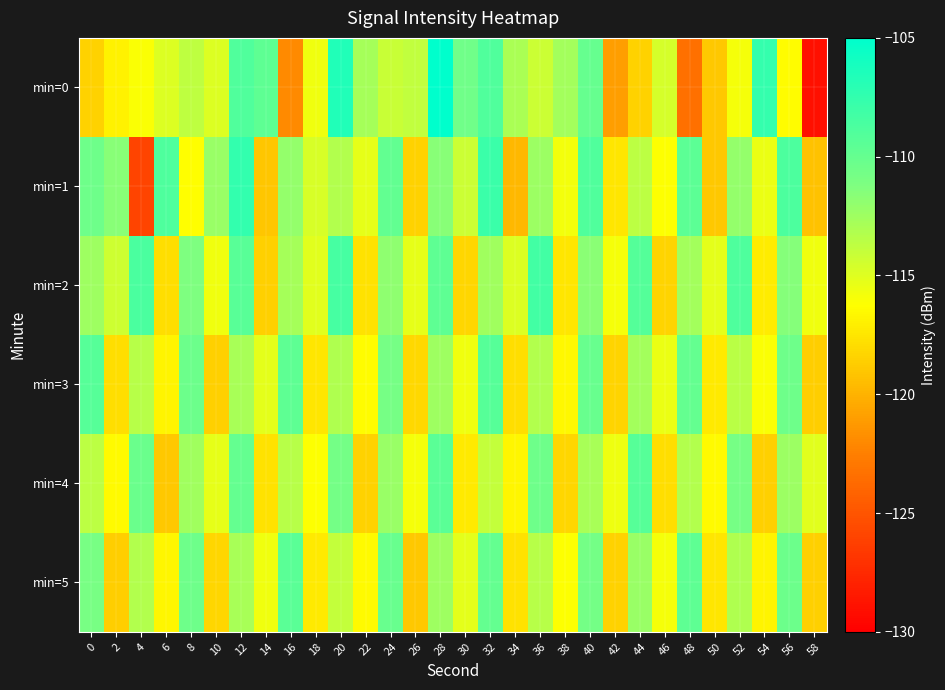

How many series are shown in this chart?

6